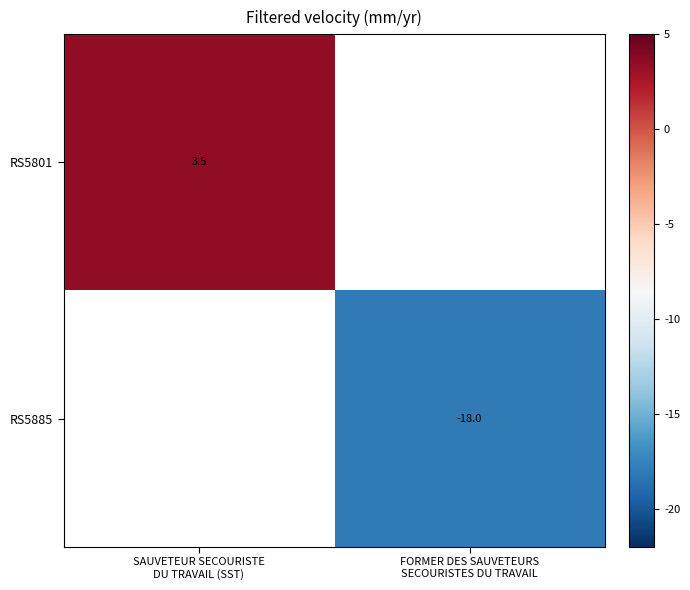

Is the value of RS5801 at FORMER DES SAUVETEURS SECOURISTES DU TRAVAIL greater than the value of RS5885 at FORMER DES SAUVETEURS SECOURISTES DU TRAVAIL?

No